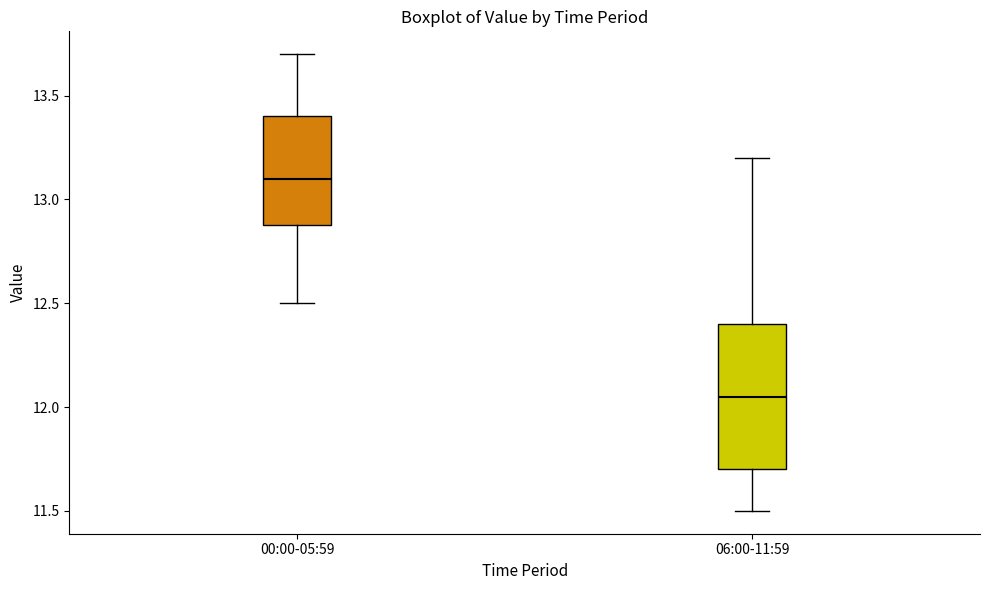

Where does the median line of the box for 06:00-11:59 sit on the y-axis? The values are not printed on the chart, so give them approximately, as read against the axis.

12.05